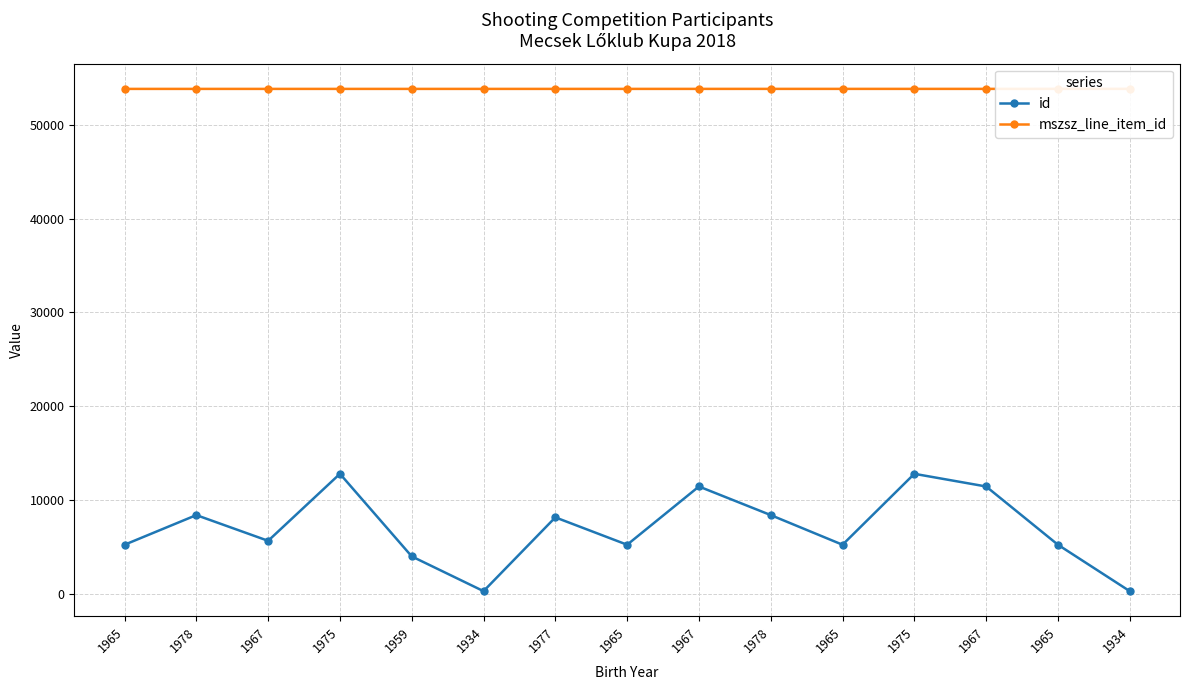

Reading left to right, list all the values displayed in this chart.

id: 1965=5204	1978=8367	1967=5623	1975=12772	1959=3961	1934=253	1977=8125	1965=5204	1967=11419	1978=8367	1965=5204	1975=12772	1967=11419	1965=5204	1934=253
mszsz_line_item_id: 1965=53838	1978=53838	1967=53838	1975=53838	1959=53838	1934=53838	1977=53838	1965=53839	1967=53839	1978=53840	1965=53840	1975=53840	1967=53840	1965=53841	1934=53841